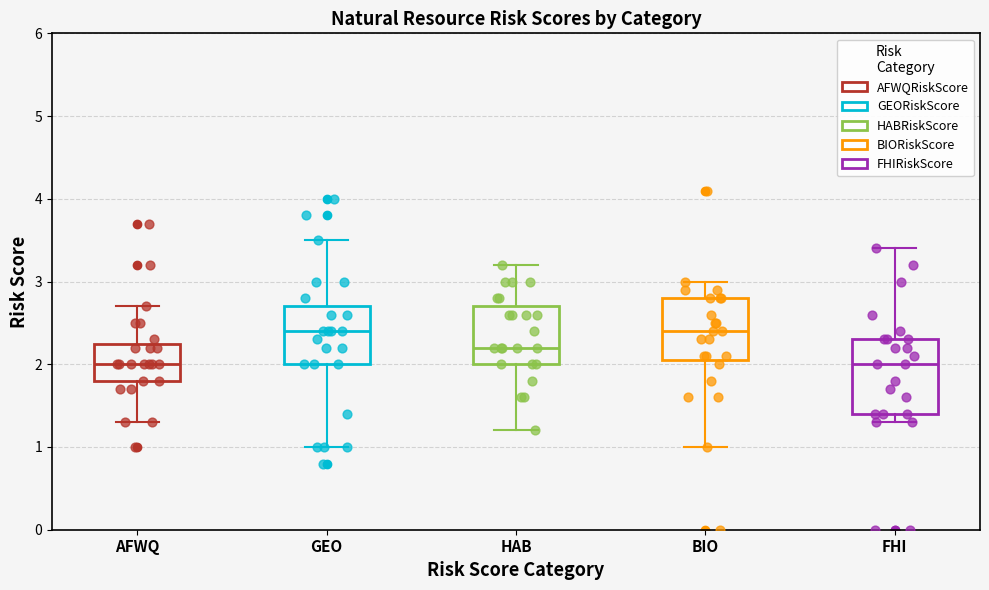

Reading left to right, transcribe this box plot: for each box, give where its median line is, the range the box spans, and where its two whiskers end, as read against the y-axis. The values are not printed on the chart, so give them approximately, as read against the axis.

AFWQ: median 2.0, box 1.8 to 2.3, whiskers 1.3 to 2.7
GEO: median 2.4, box 2.0 to 2.7, whiskers 1.0 to 3.5
HAB: median 2.2, box 2.0 to 2.7, whiskers 1.2 to 3.2
BIO: median 2.4, box 2.1 to 2.8, whiskers 1.0 to 3.0
FHI: median 2.0, box 1.4 to 2.3, whiskers 1.3 to 3.4